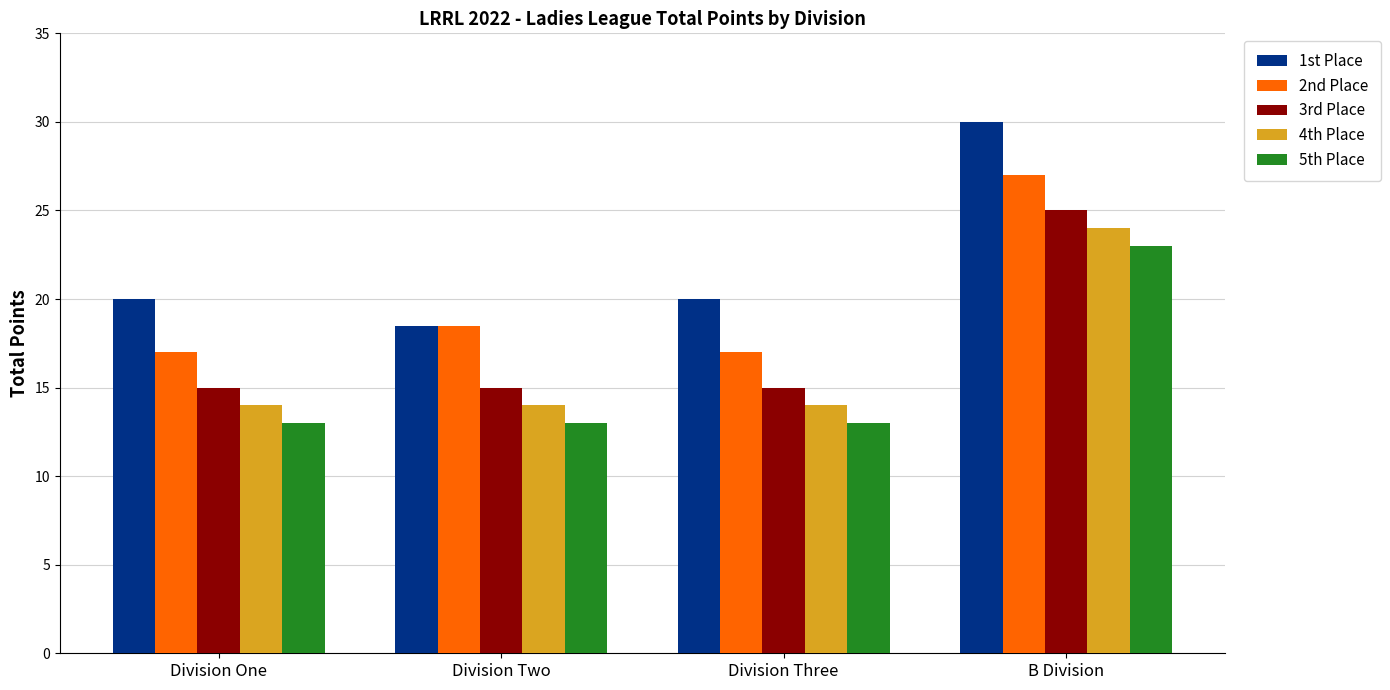

Does the chart contain any negative values?

No